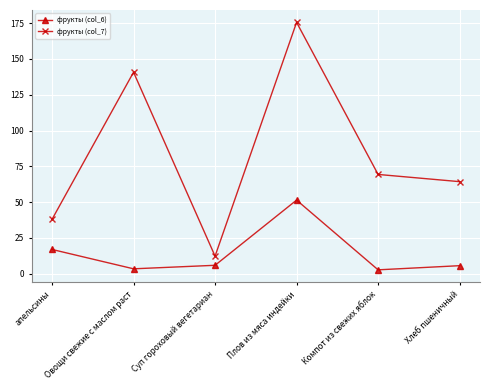

Which category has the highest value in the фрукты (col_7) series?

Плов из мяса индейки